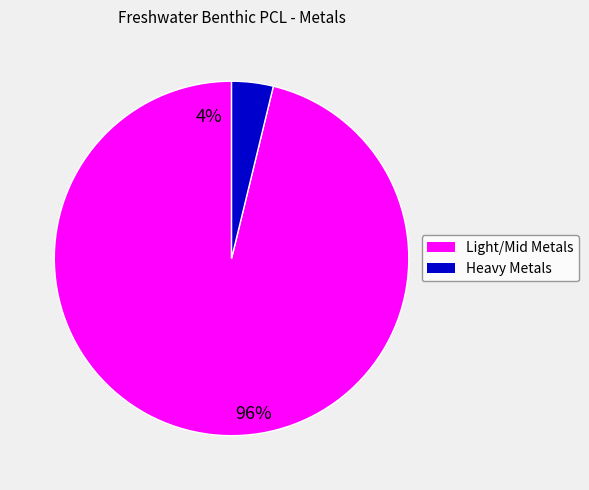

Which category has the biggest portion of the pie?

Light/Mid Metals